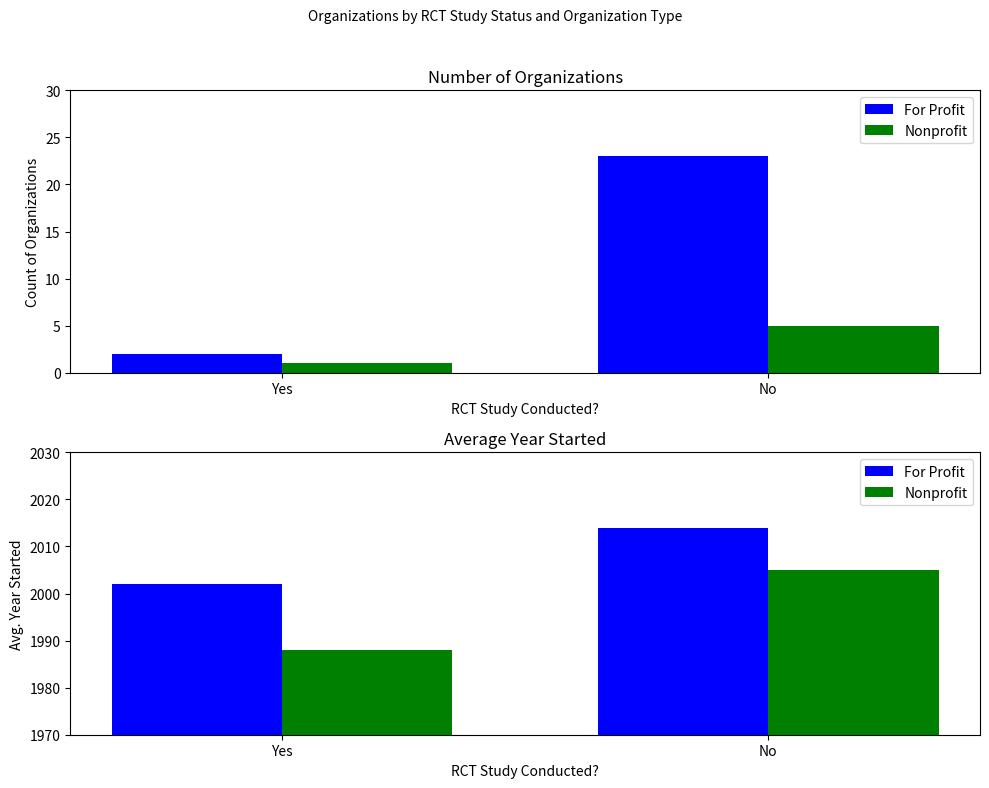

What is the average value of the Nonprofit series?

1996